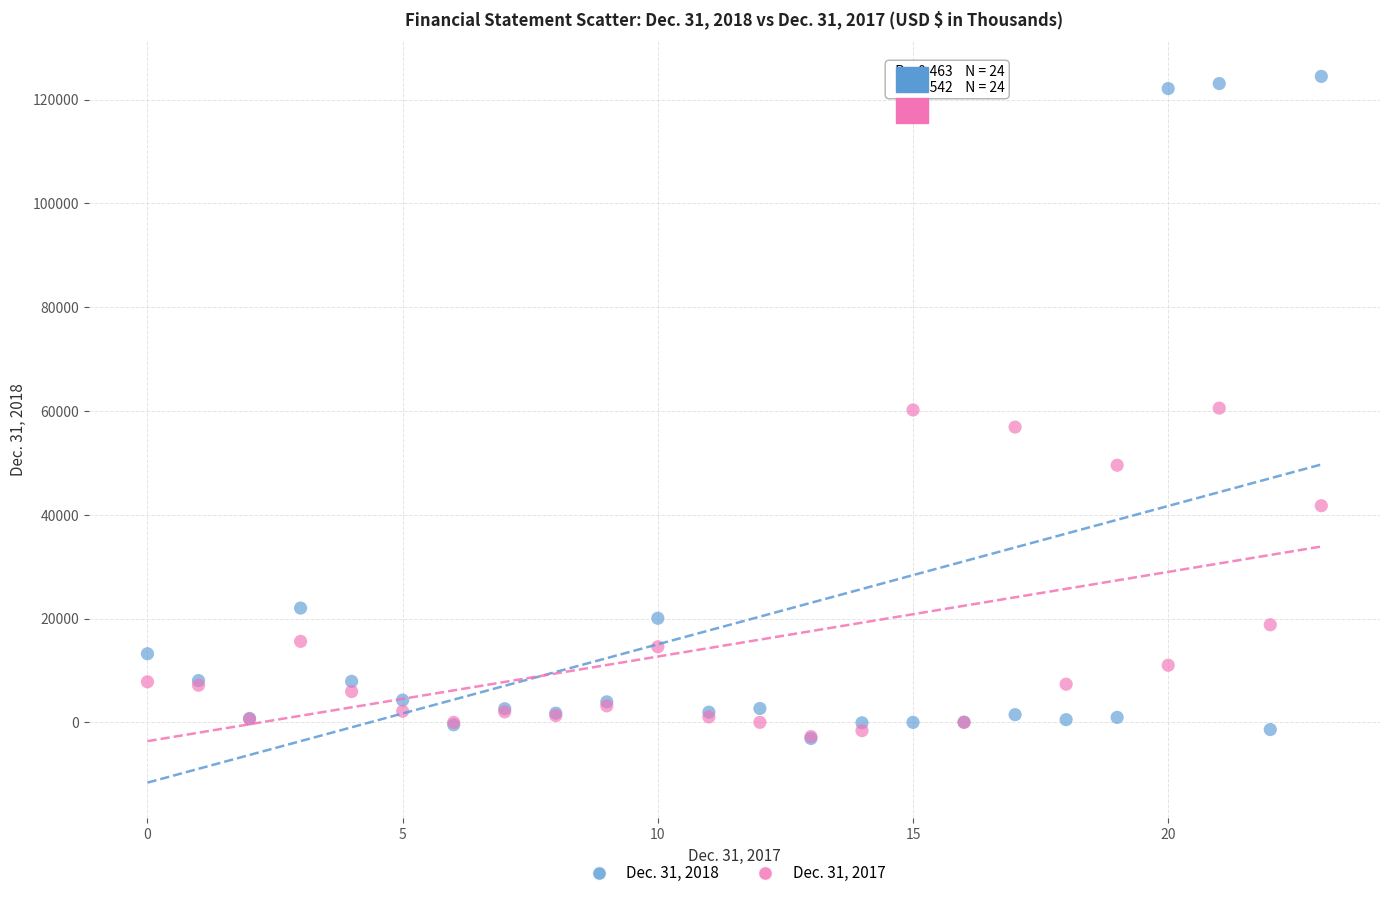

What are all the series names shown in the legend?

Dec. 31, 2018, Dec. 31, 2017